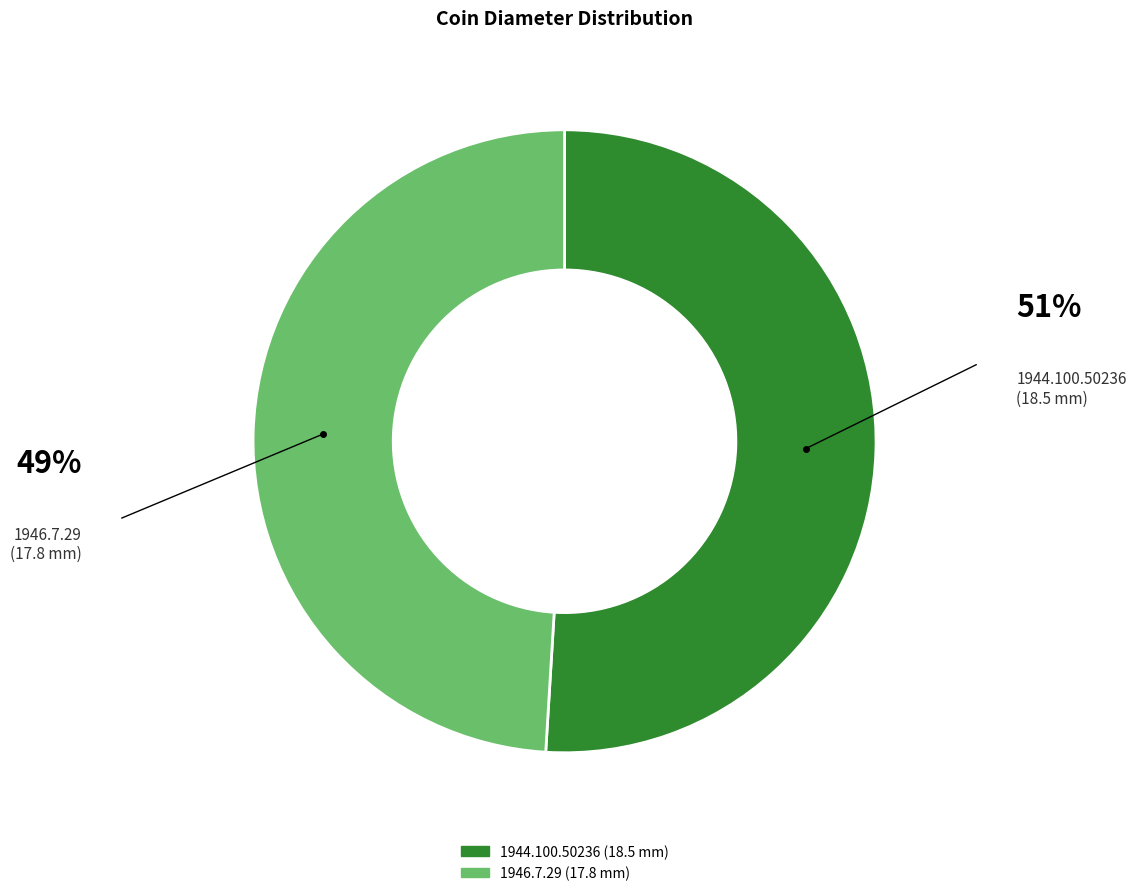

Is it true that 1946.7.29 is 49% of the pie?

True